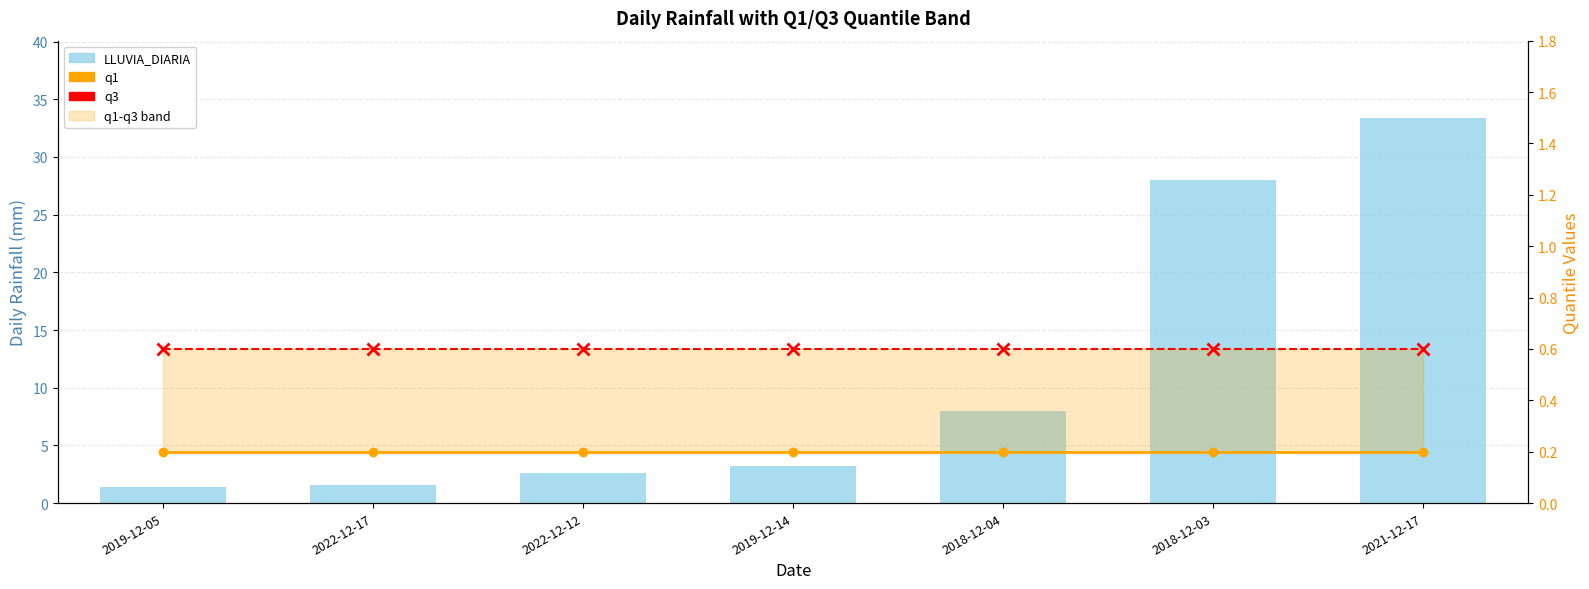

At 2019-12-05, list the series in order from smallest to largest.

q1, q3, LLUVIA_DIARIA